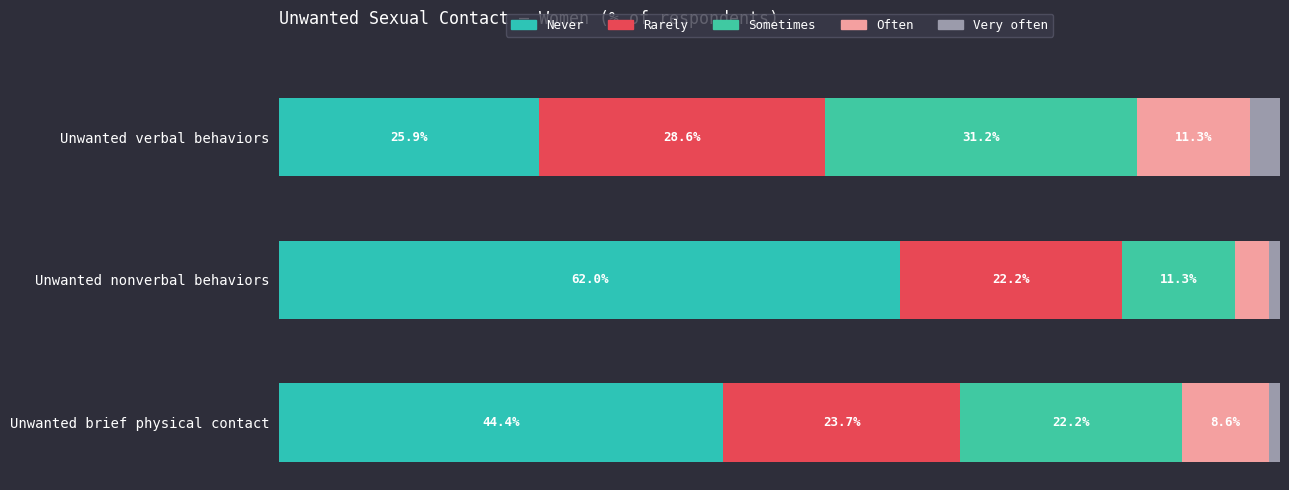

At how many categories does at least one series exceed 0?

3